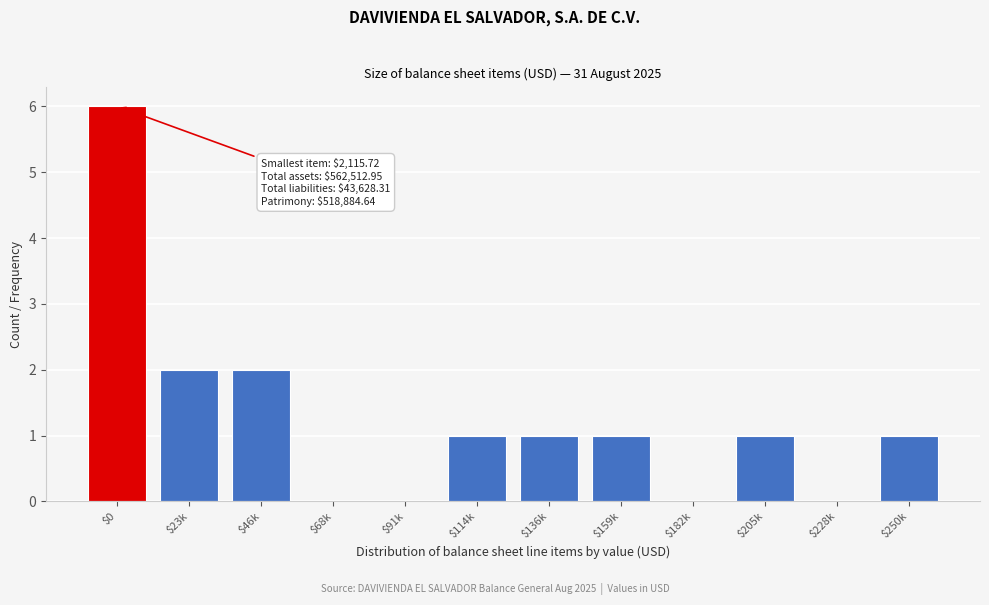

Is it true that the value at $46k is 3?

False